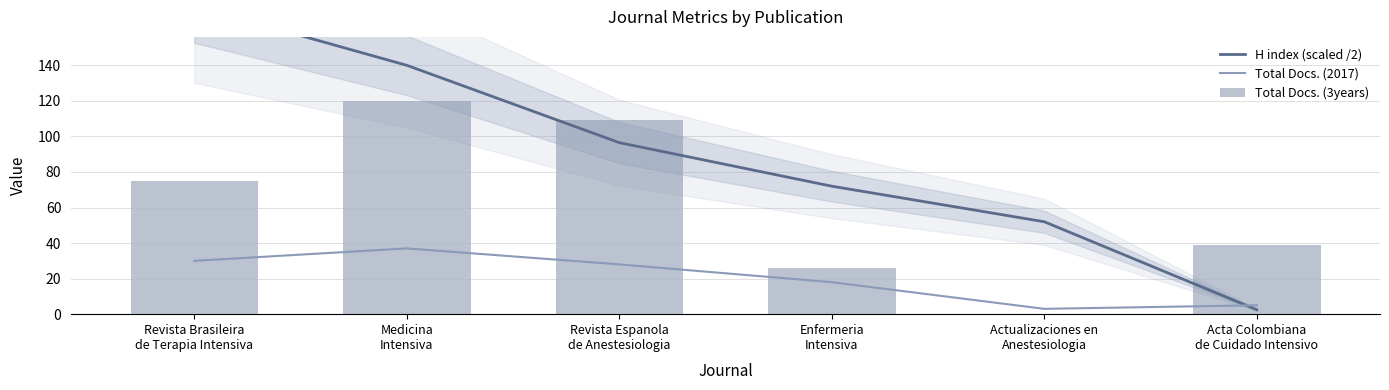

What is the difference between the second highest and second lowest values in the Total Docs. (2017) series?

25.0